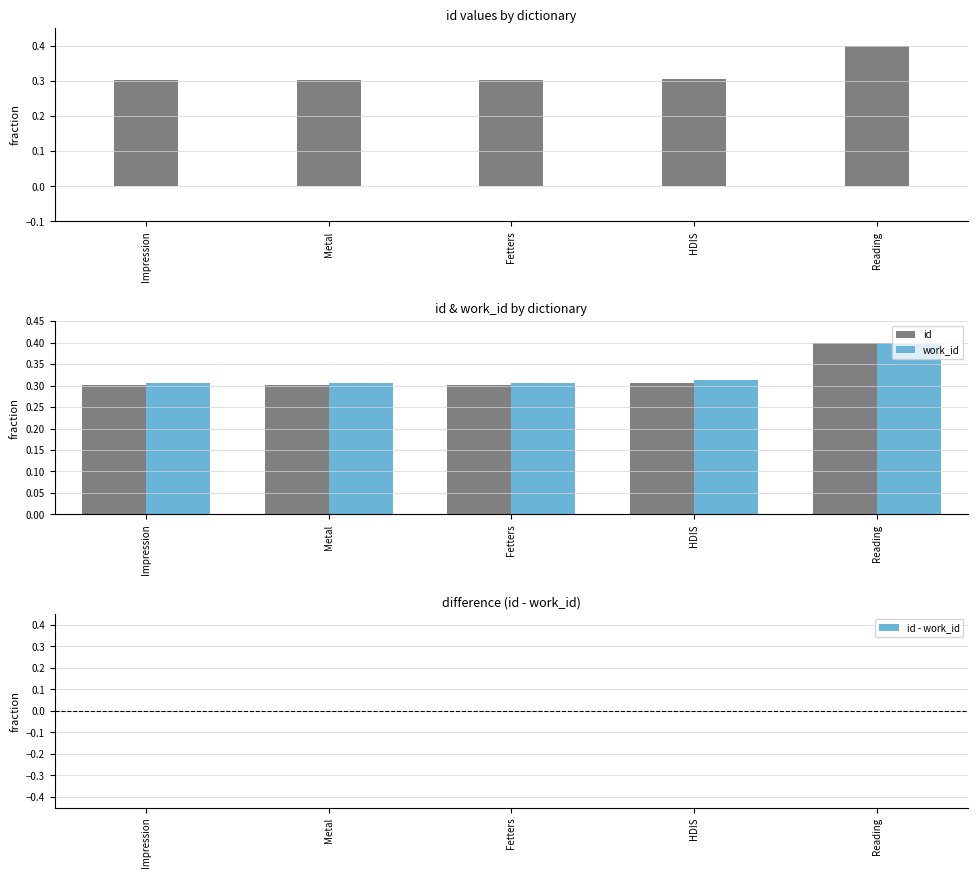

What is the total value across all series at HDIS?

0.6